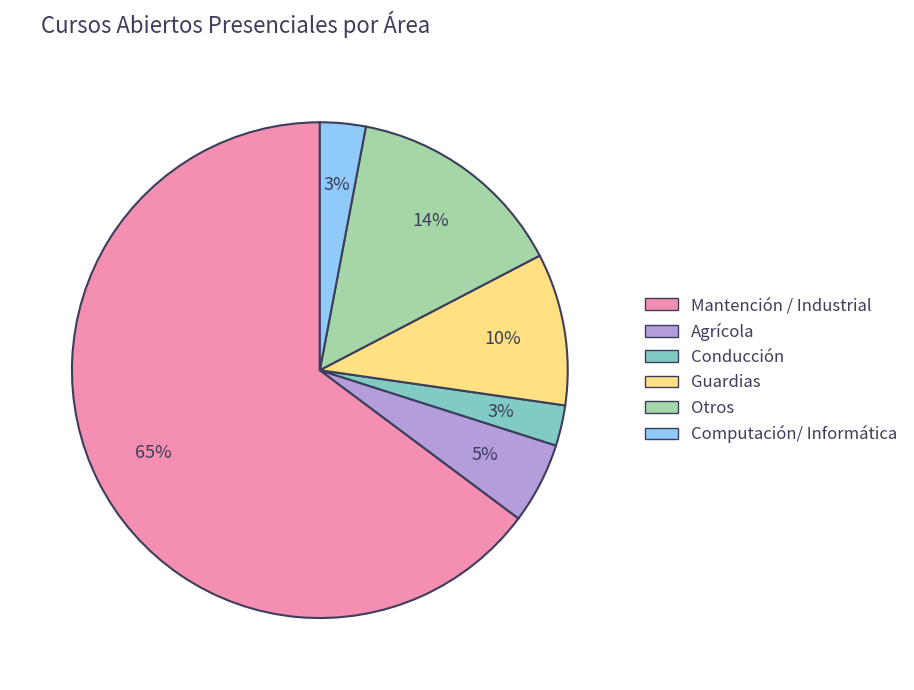

Is the sum of Mantención / Industrial and Computación/ Informática greater than half?

Yes